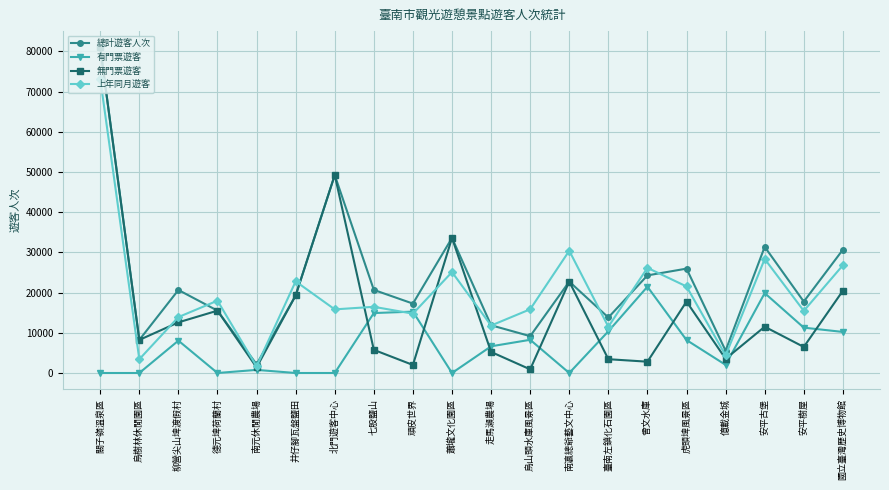

How many categories are shown in the chart?

20